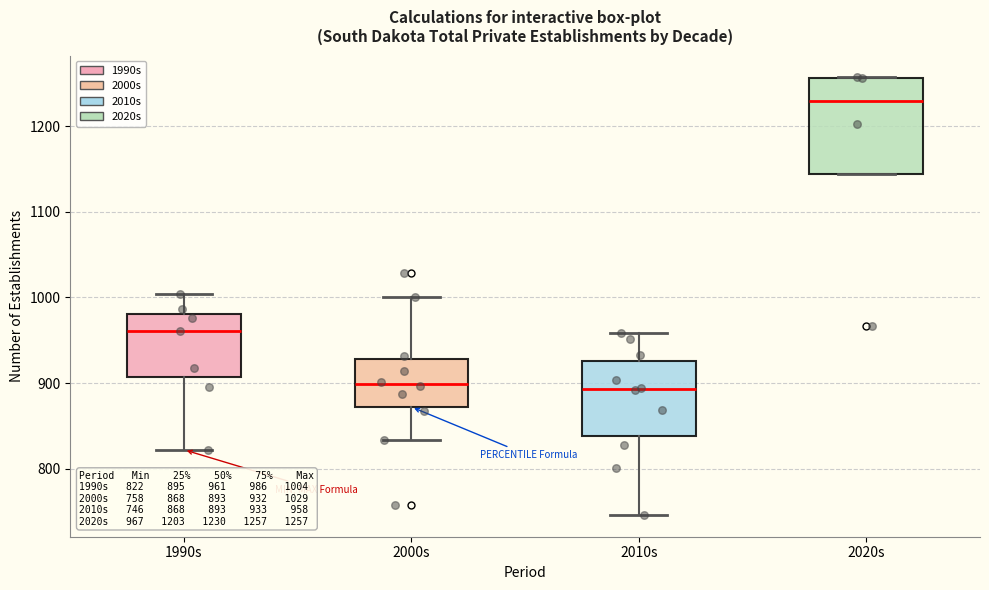

Comparing the boxes themselves (not the whiskers), which one is the tallest?

2020s